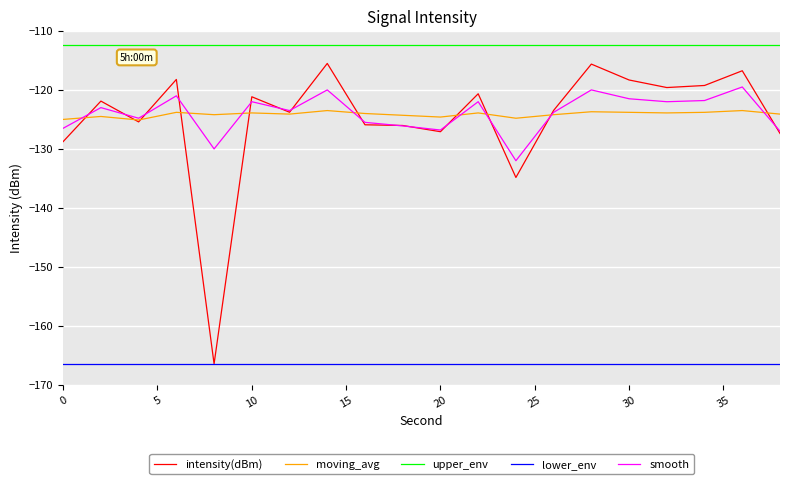

True or false: lower_env and upper_env cross at least once.

False